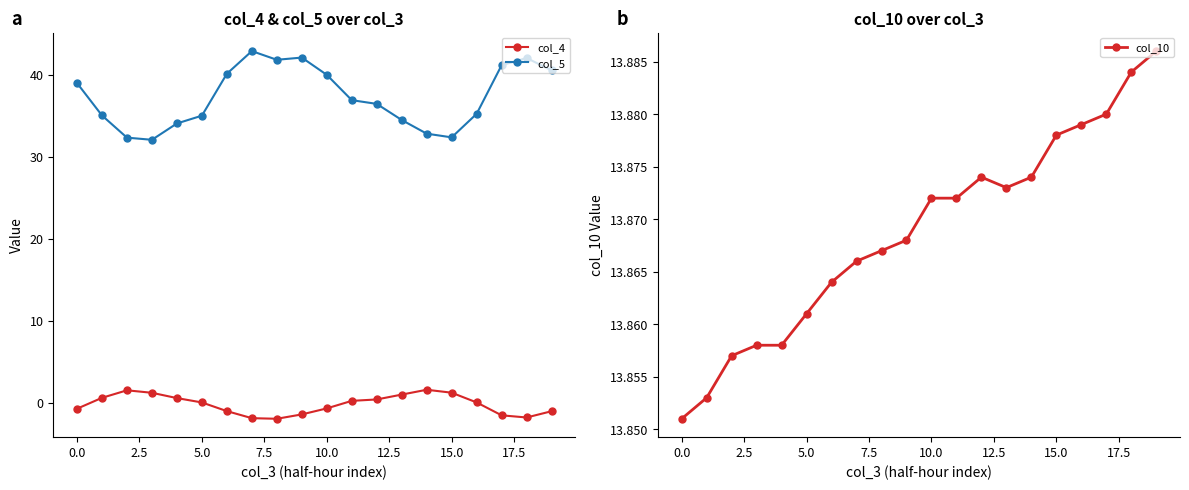

What is the maximum value for col_5?

42.9